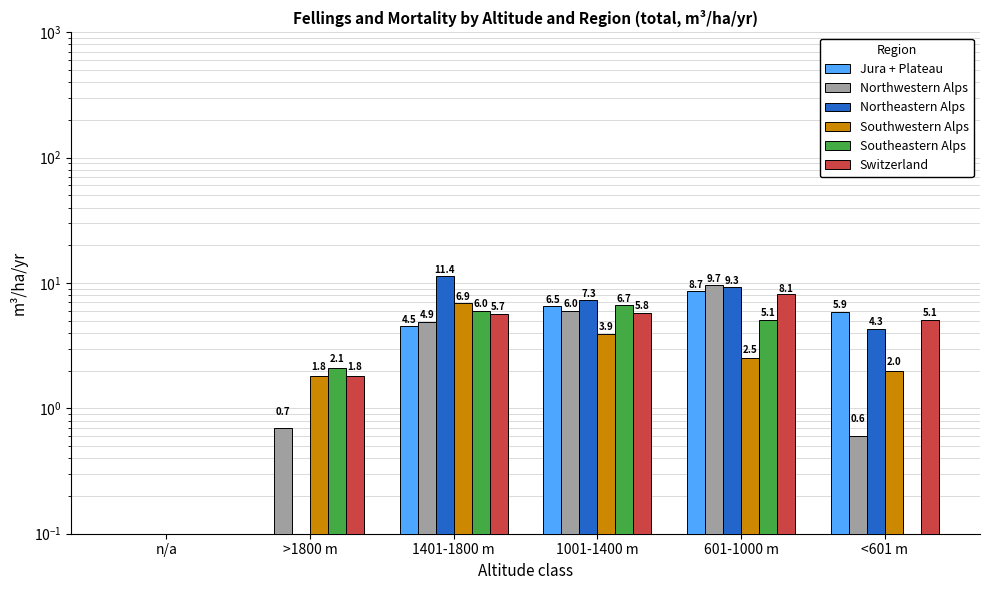

Is it true that Southeastern Alps equals 8.4 at 1401-1800 m?

False